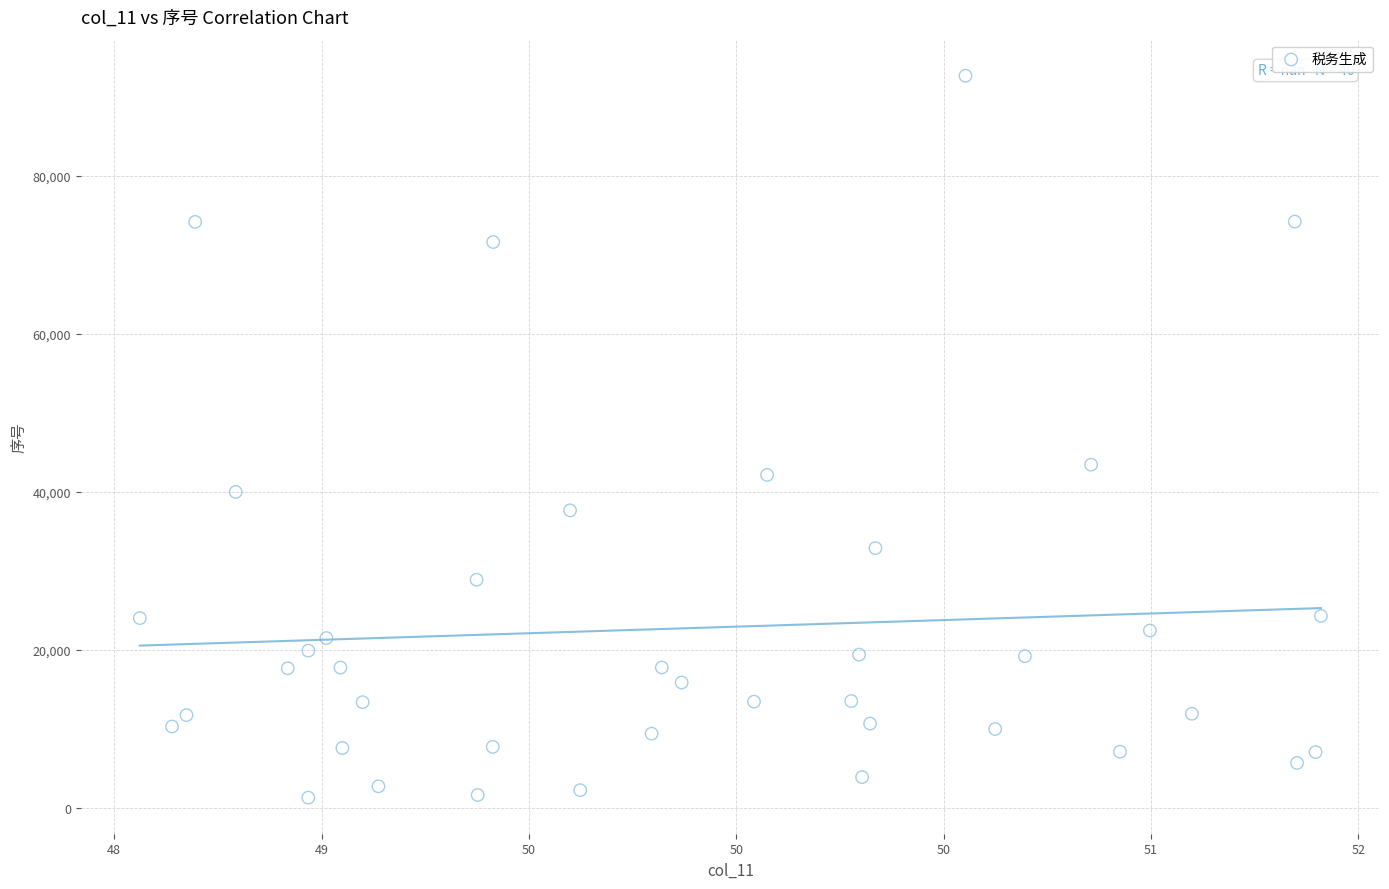

What Y value in the scatter plot is closest to 46961?

43423